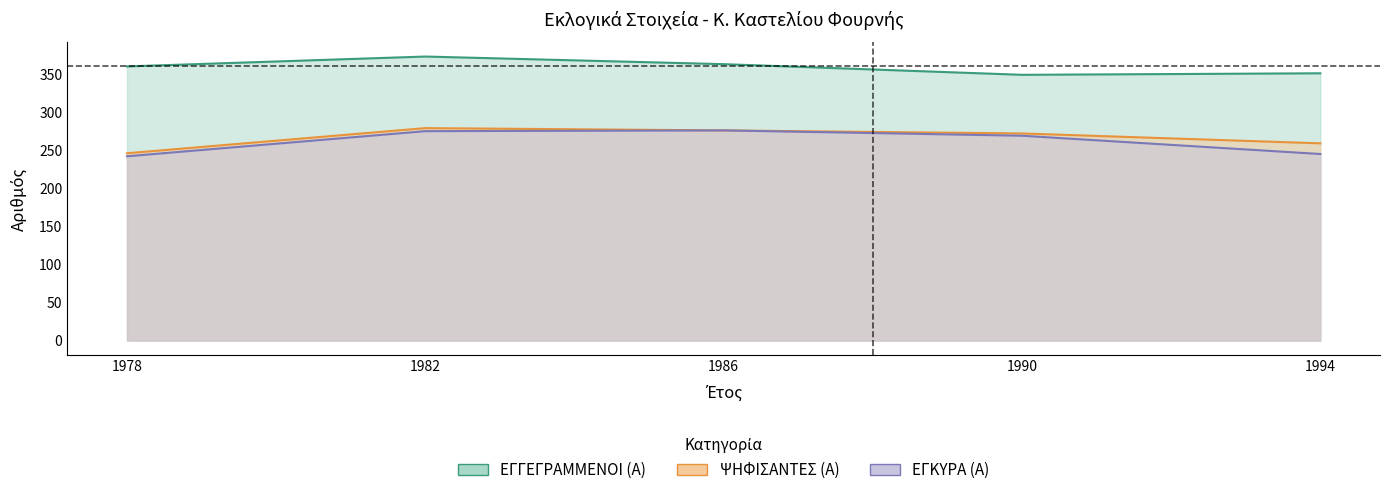

Which series changed the most between 1978 and 1990?

ΕΓΚΥΡΑ (Α)